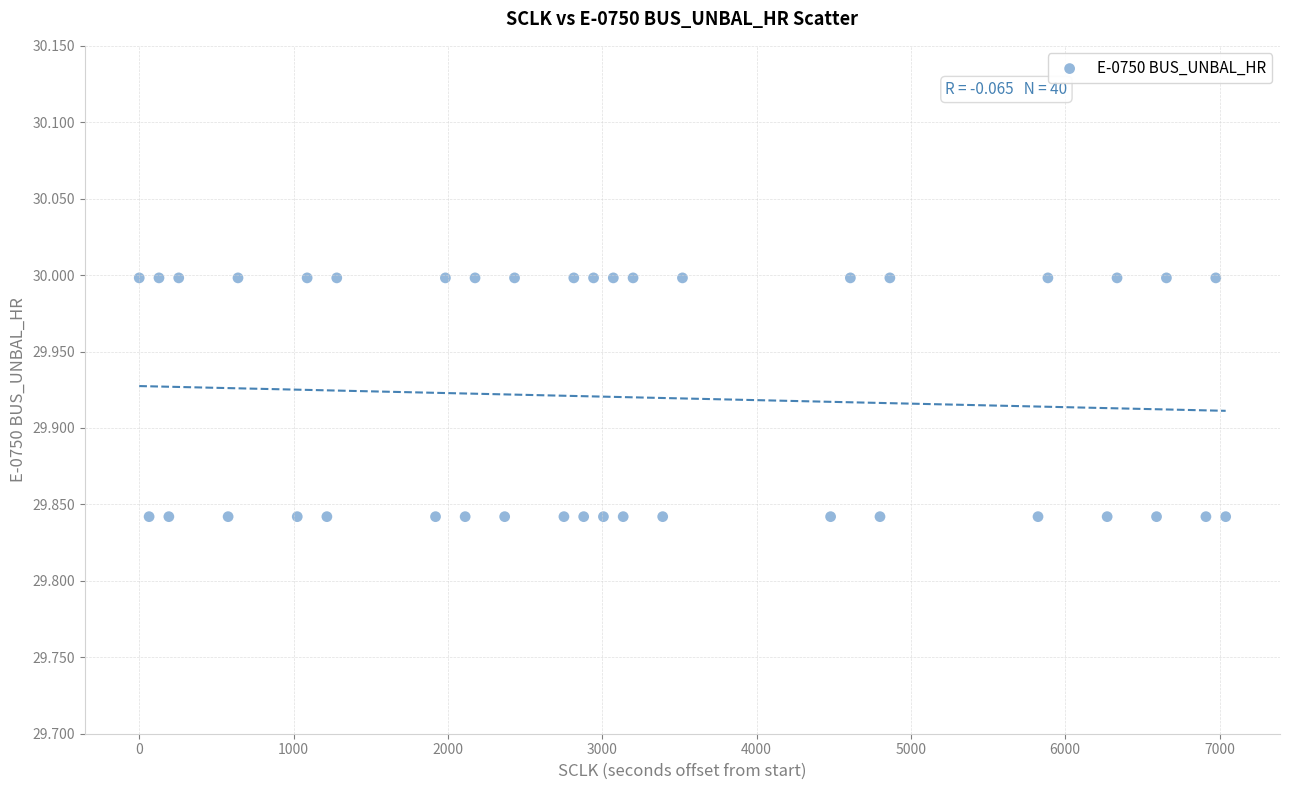

What is the range of X values (max minus min)?

7040.0